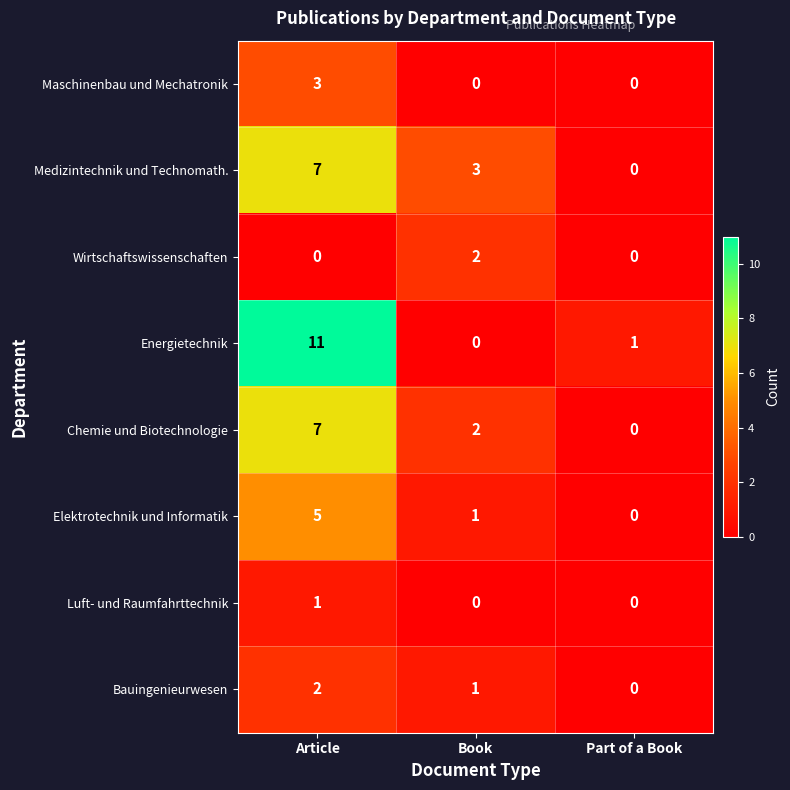

Rank the categories by Bauingenieurwesen value from highest to lowest.

Article, Book, Part of a Book